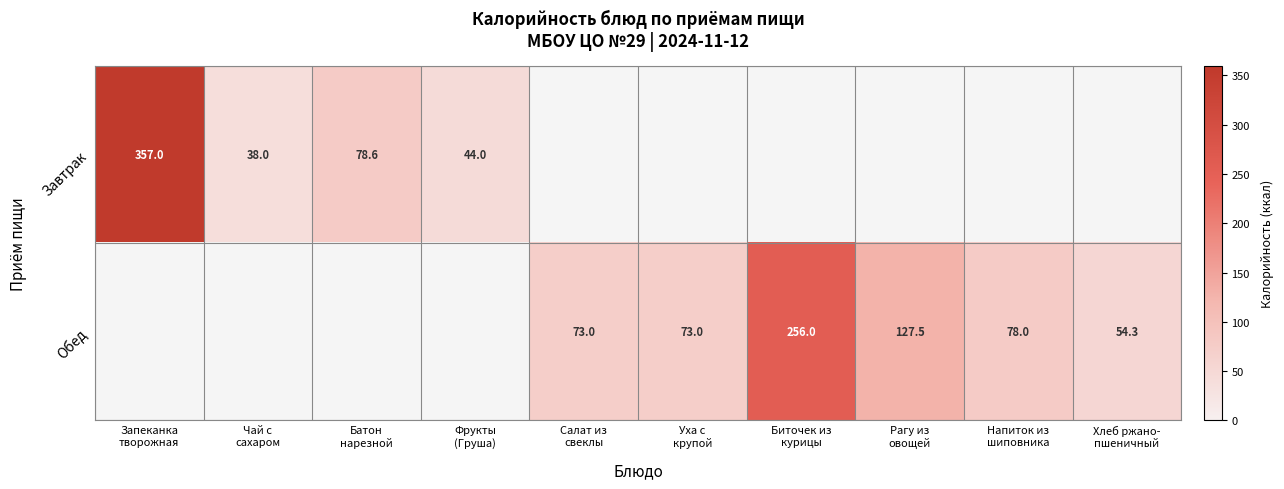

The Обед series shows 45.2 at Уха с крупой. True or false?

False